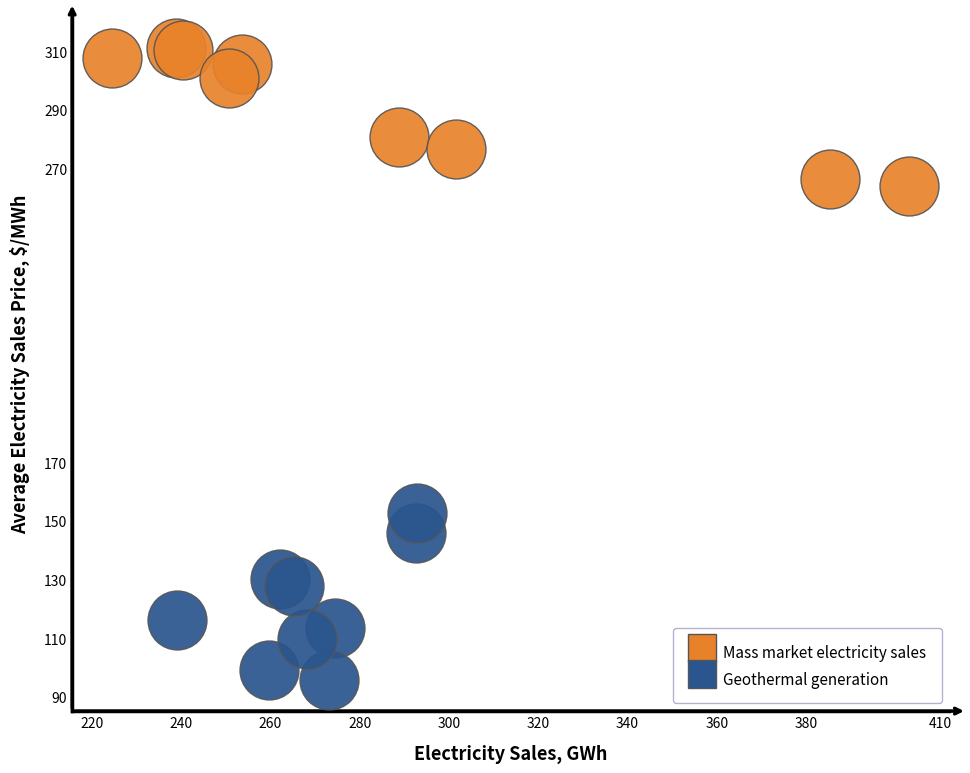

Which series reaches the maximum Y coordinate?

Mass market electricity sales